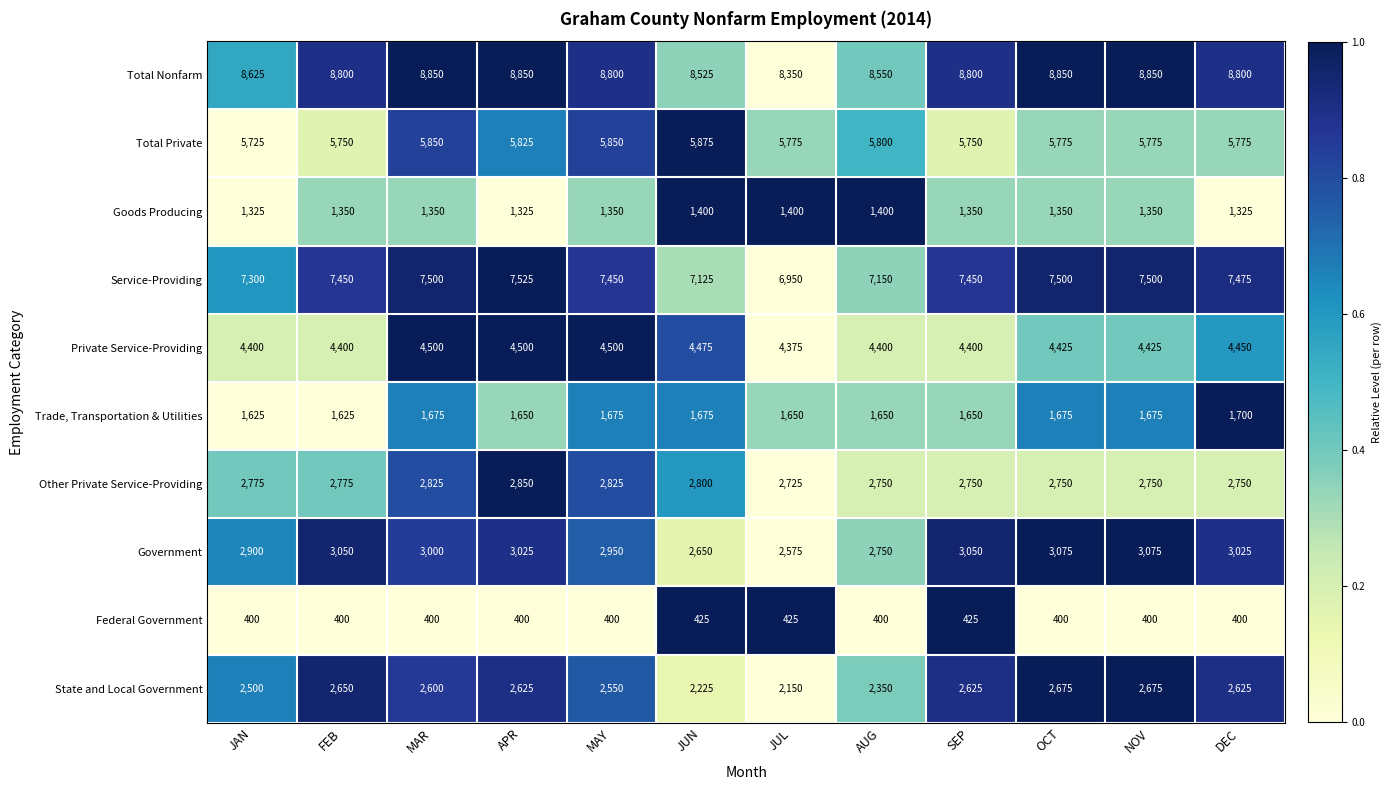

How many data points does each series have?

12